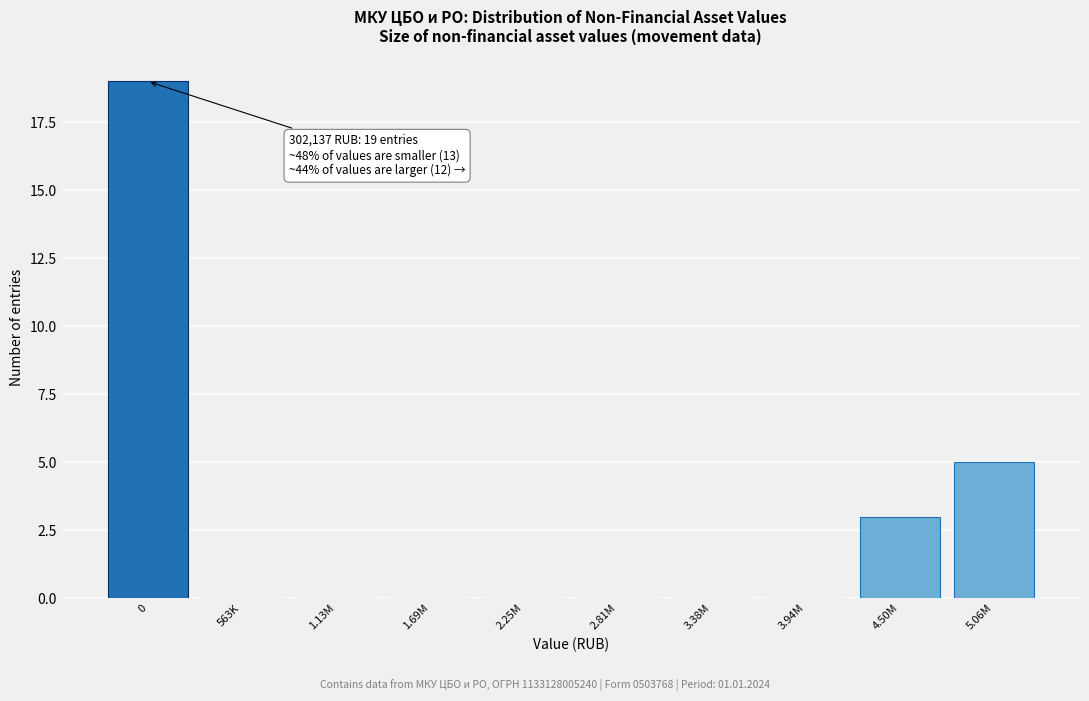

Reading left to right, list all the values displayed in this chart.

0=19	563K=0	1.13M=0	1.69M=0	2.25M=0	2.81M=0	3.38M=0	3.94M=0	4.50M=3	5.06M=5